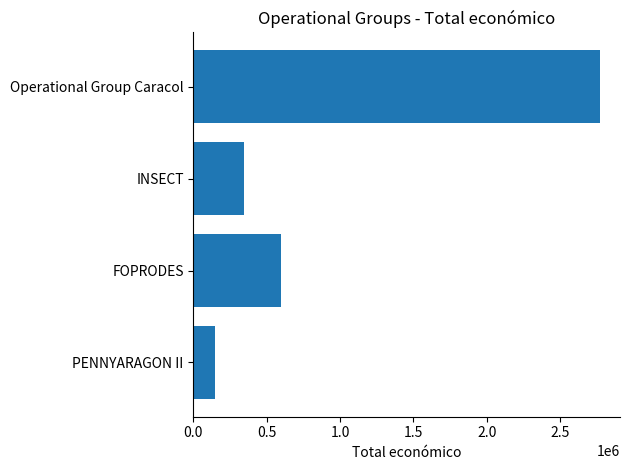

At which label is the value closest to 1459679?

FOPRODES